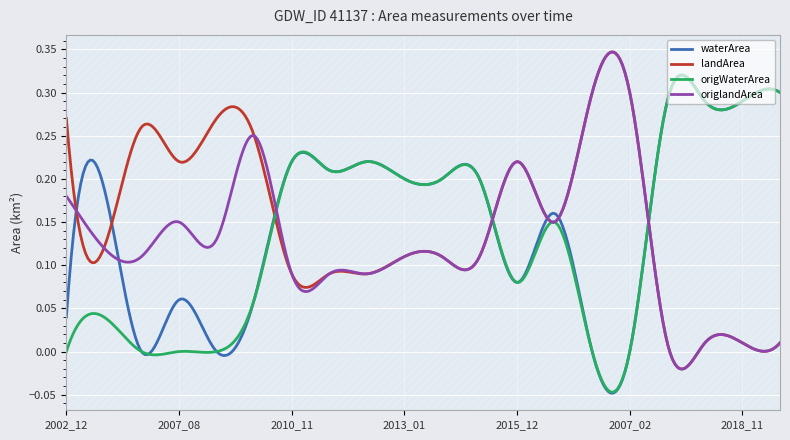

The waterArea series shows 0.1 at 2015_04. True or false?

False